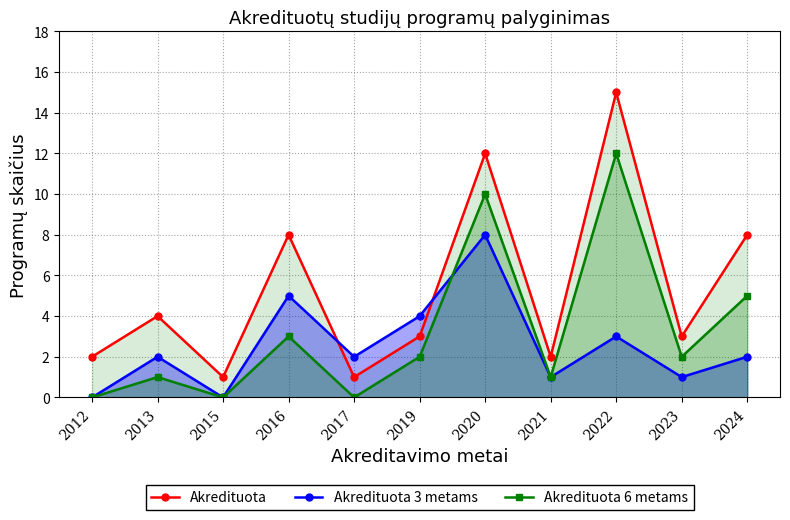

What is the total value across all series at 2013?

7